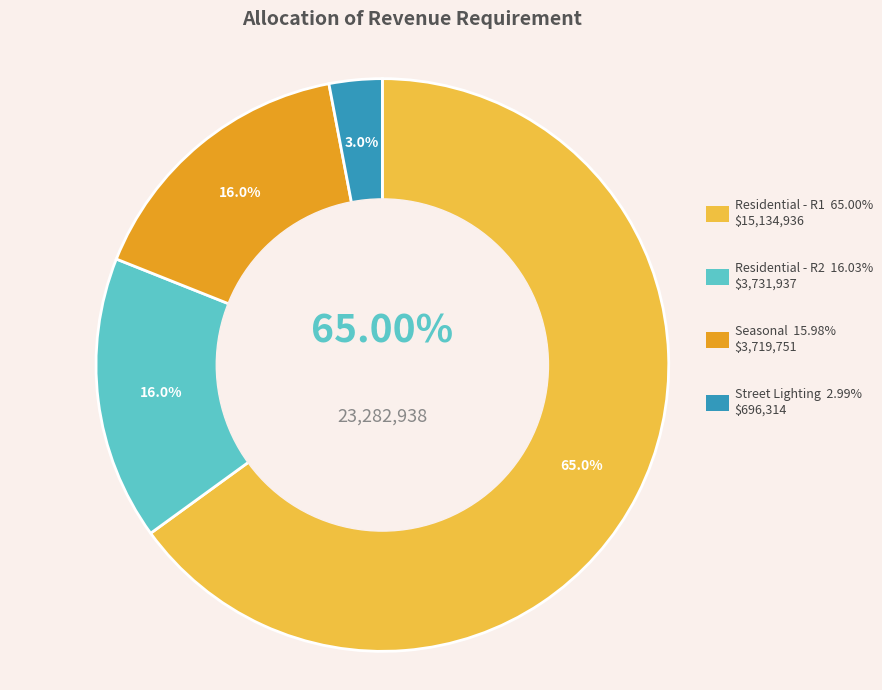

The Residential - R2 slice represents 9% of the pie. True or false?

False